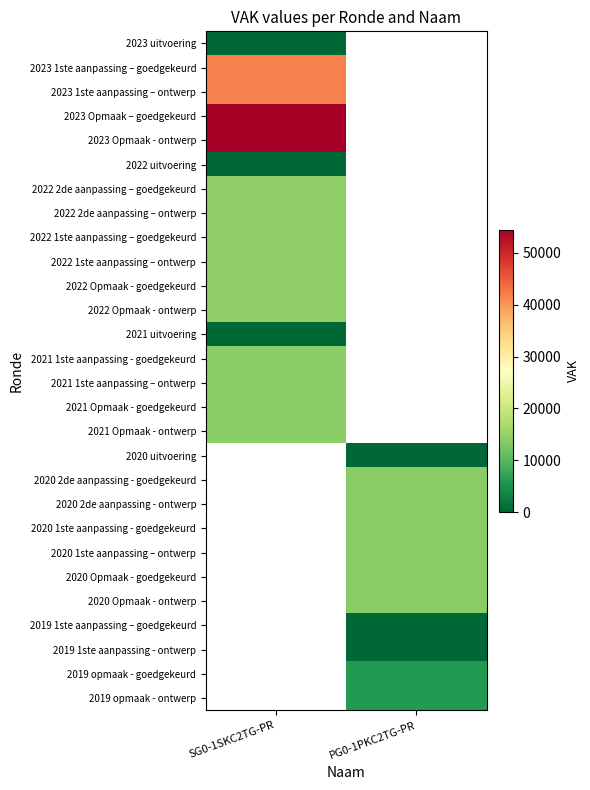

What is the maximum value shown in the chart?

54520.0